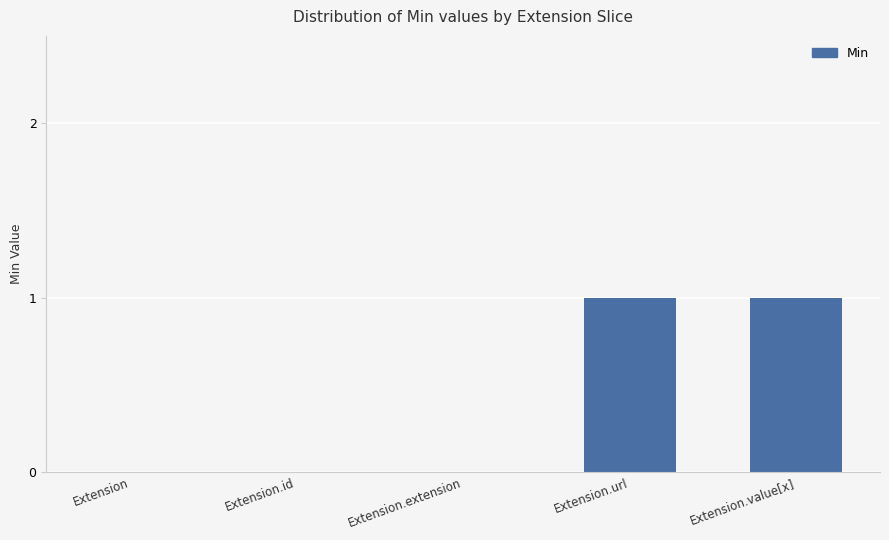

What is the maximum value shown in the chart?

1